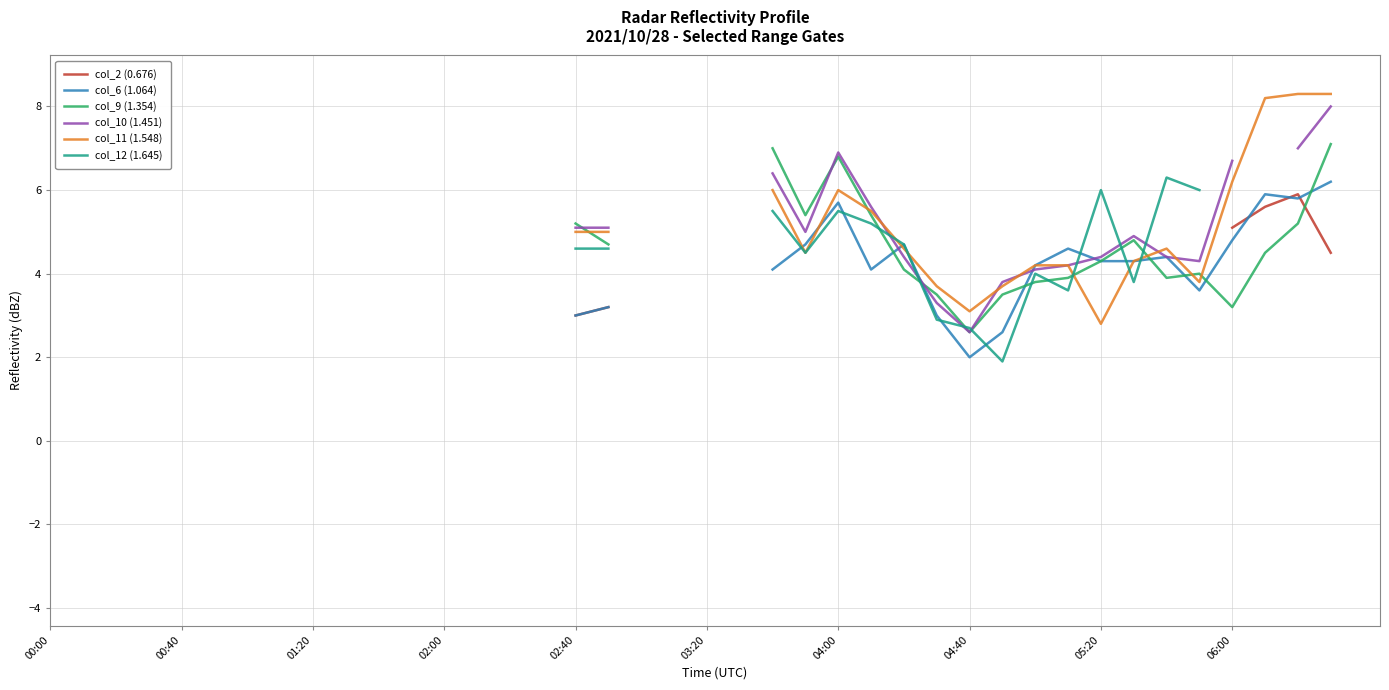

Is this an area chart (filled region under the line)?

No